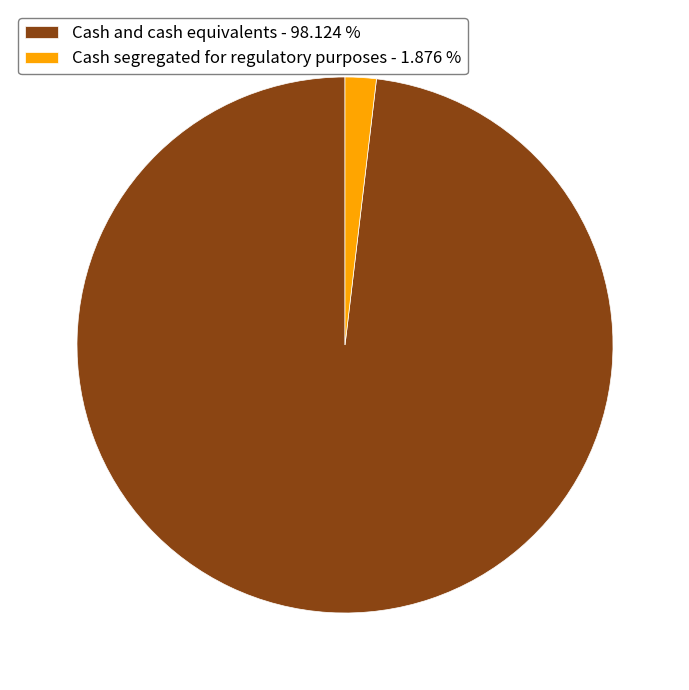

Which category has the biggest portion of the pie?

Cash and cash equivalents